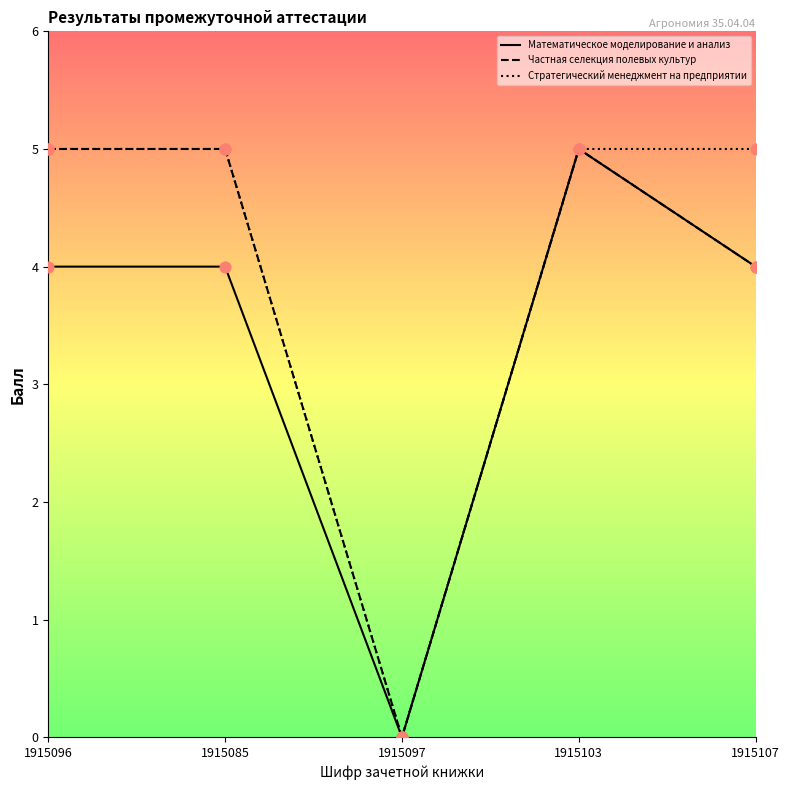

What are all the series names shown in the legend?

Математическое моделирование и анализ, Частная селекция полевых культур, Стратегический менеджмент на предприятии